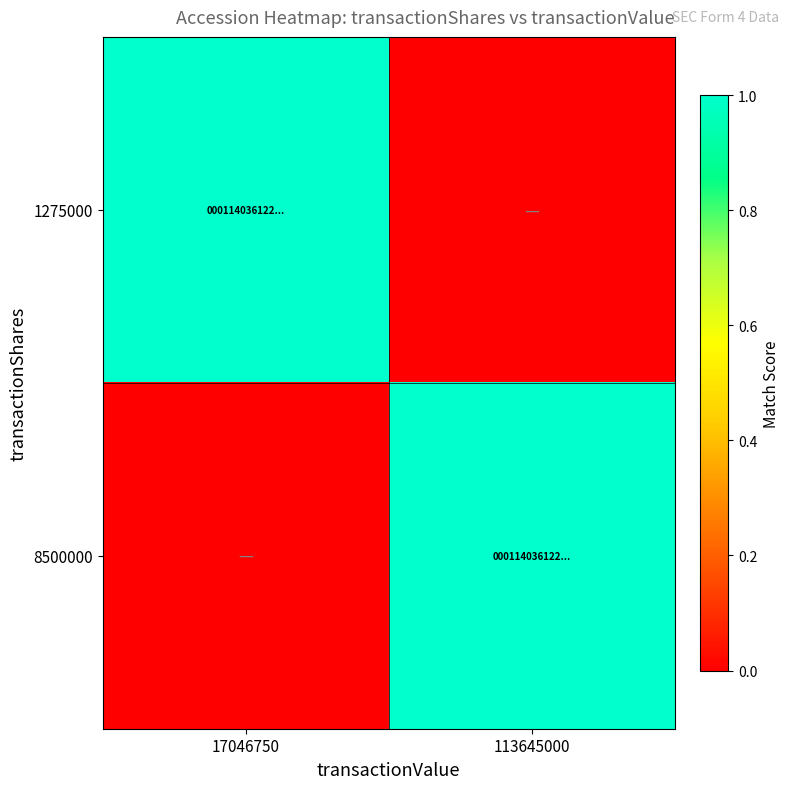

Which series has the largest total across all categories?

1275000